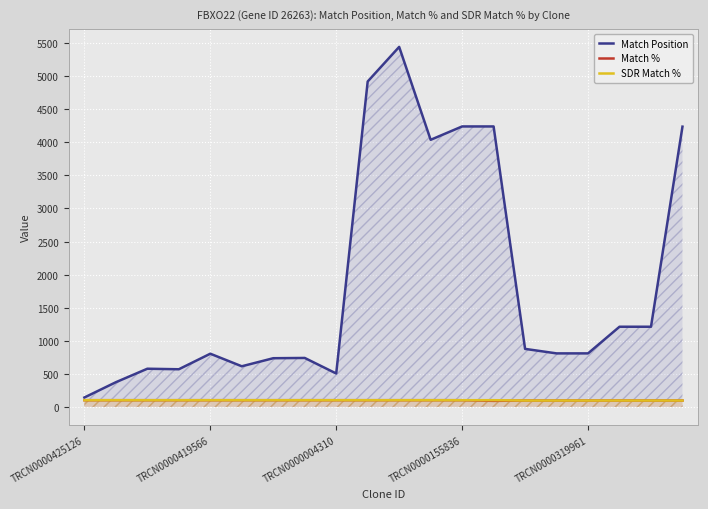

Does the chart display data point markers on the line(s)?

No